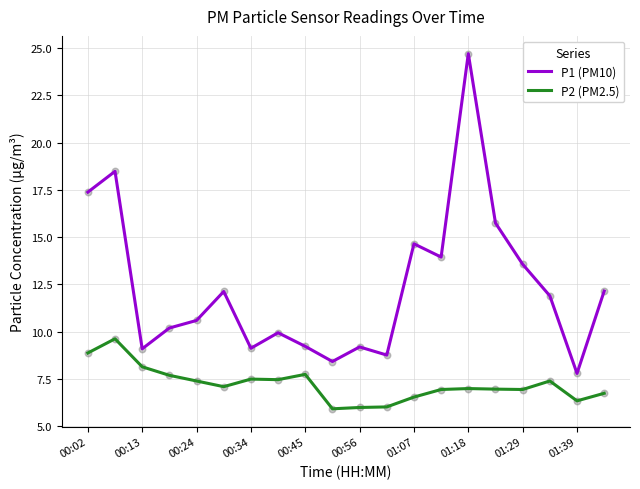

At how many categories does at least one series exceed 15?

4